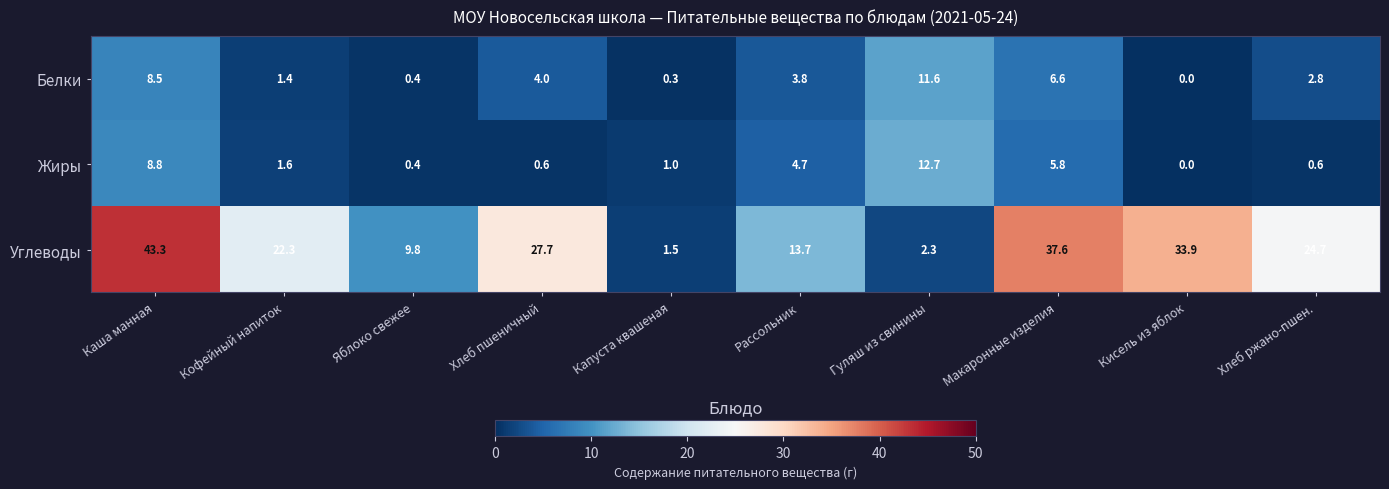

What is the sum of the Белки values at Капуста квашеная and Яблоко свежее?

0.7